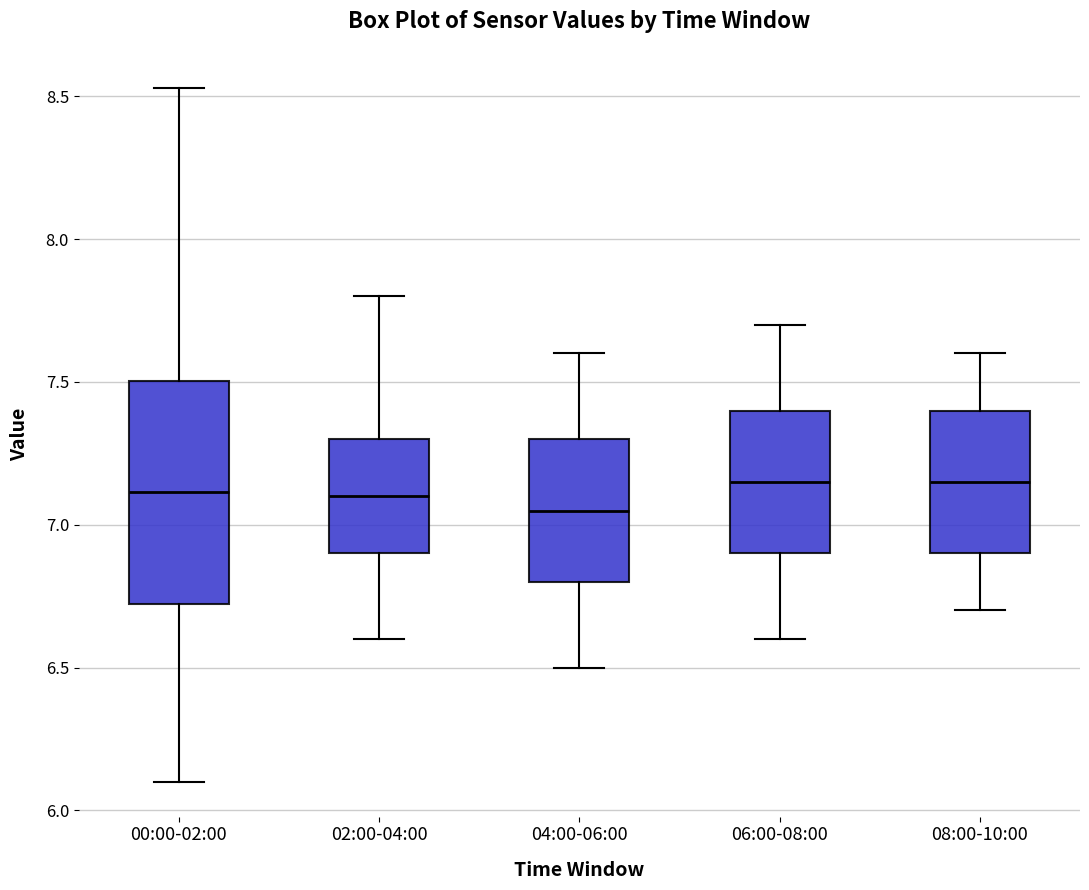

Where does the lower whisker of the box for 04:00-06:00 end on the y-axis? The values are not printed on the chart, so give them approximately, as read against the axis.

6.50